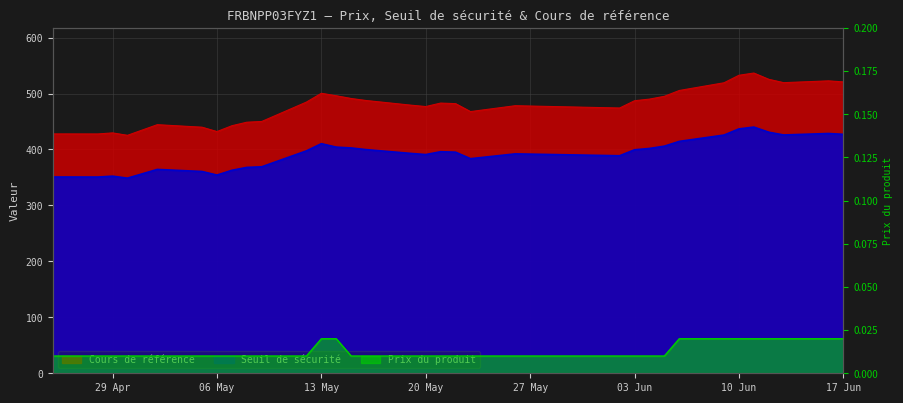

What are all the series names shown in the legend?

Cours de référence, Seuil de sécurité, Prix du produit